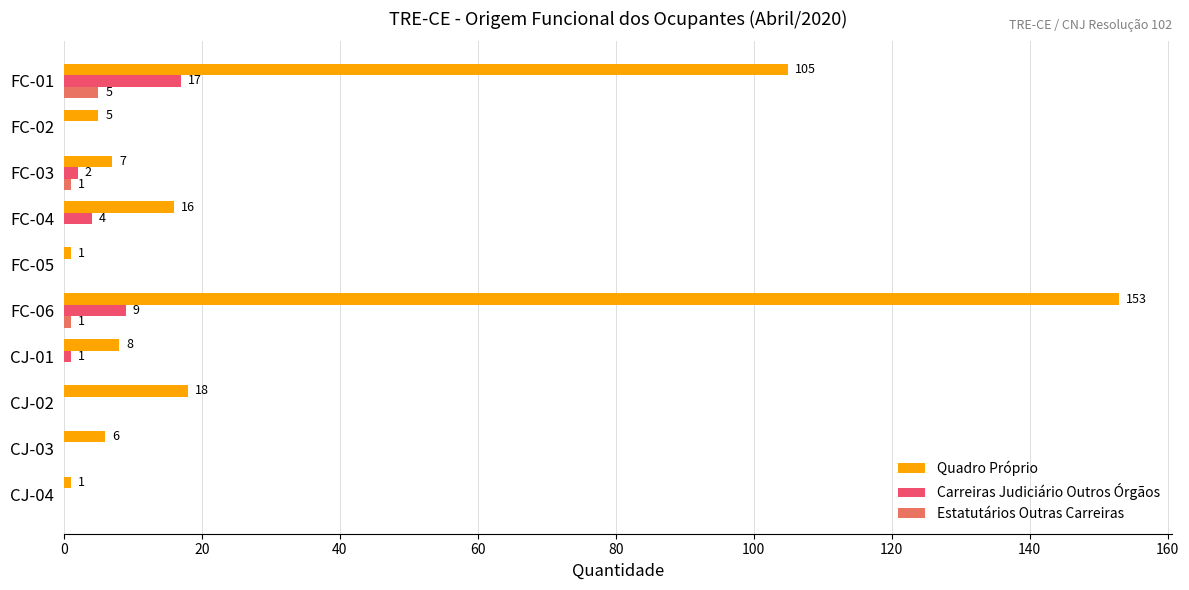

How many series are shown in this chart?

3